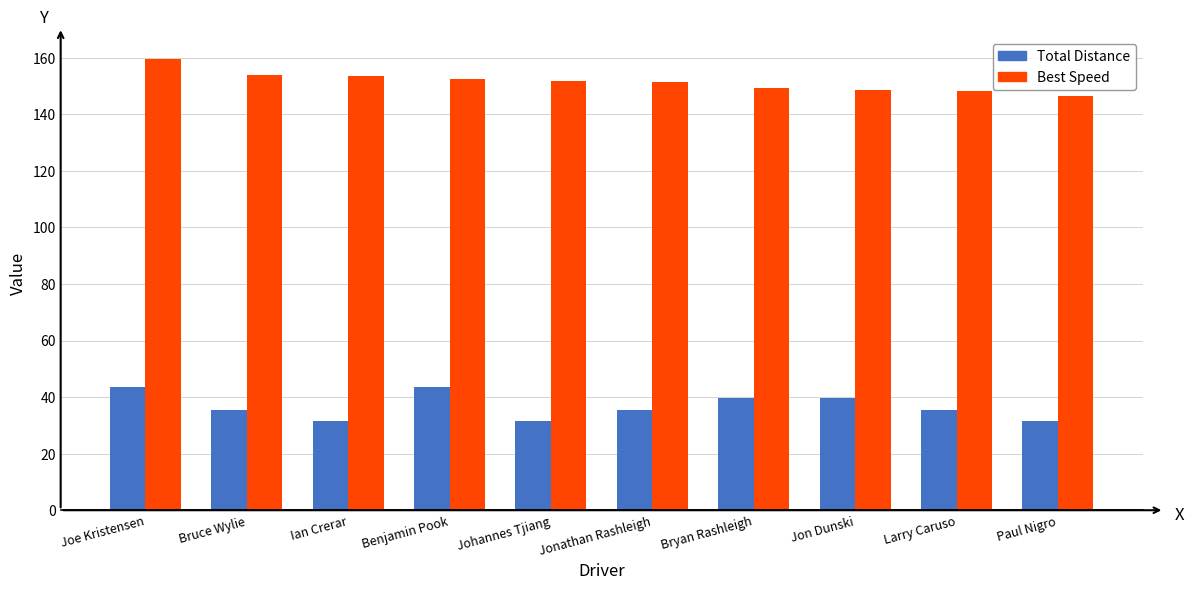

What is the difference between the second highest and second lowest values in the Best Speed series?

5.9